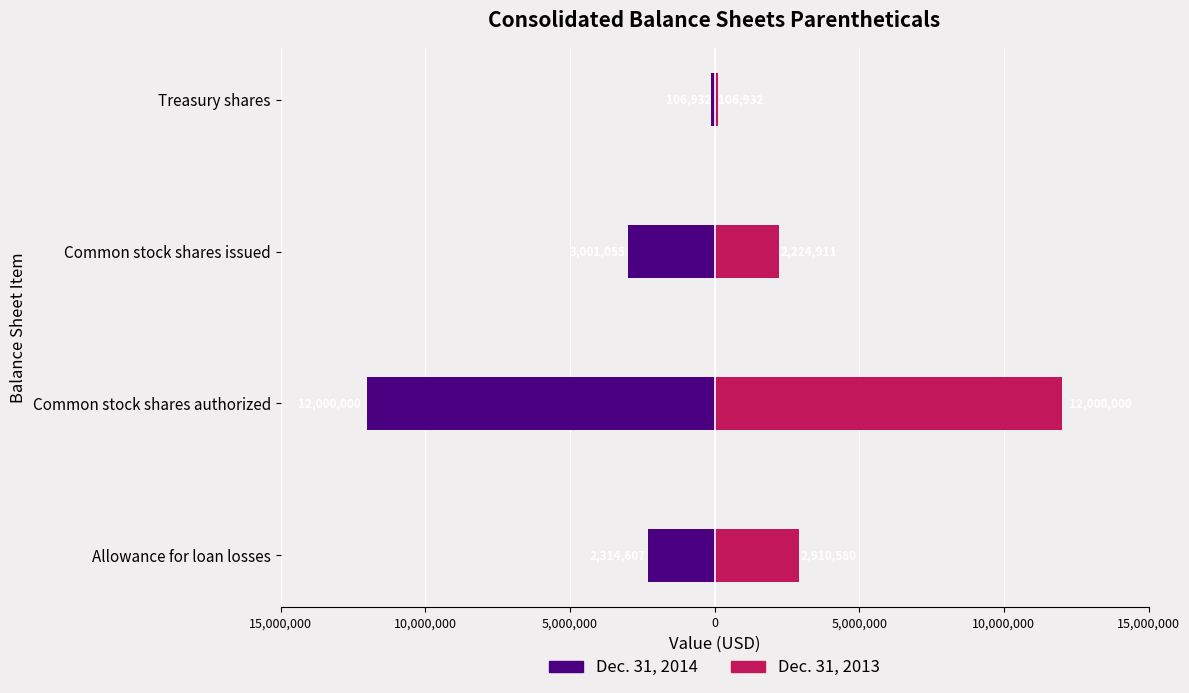

Rank the series by their maximum value, from highest to lowest.

Dec. 31, 2013, Dec. 31, 2014